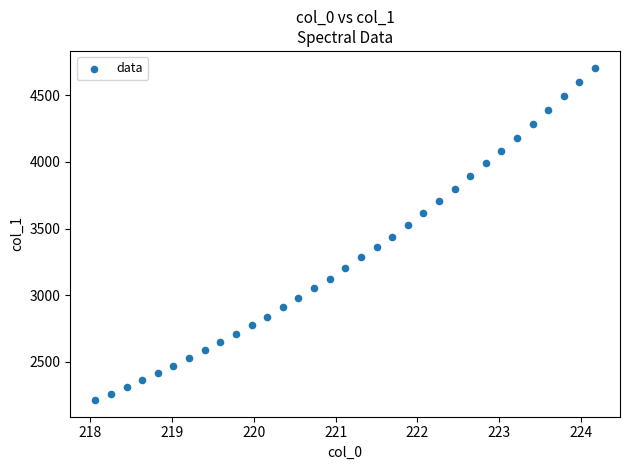

What is the range of Y values (max minus min)?

2495.3